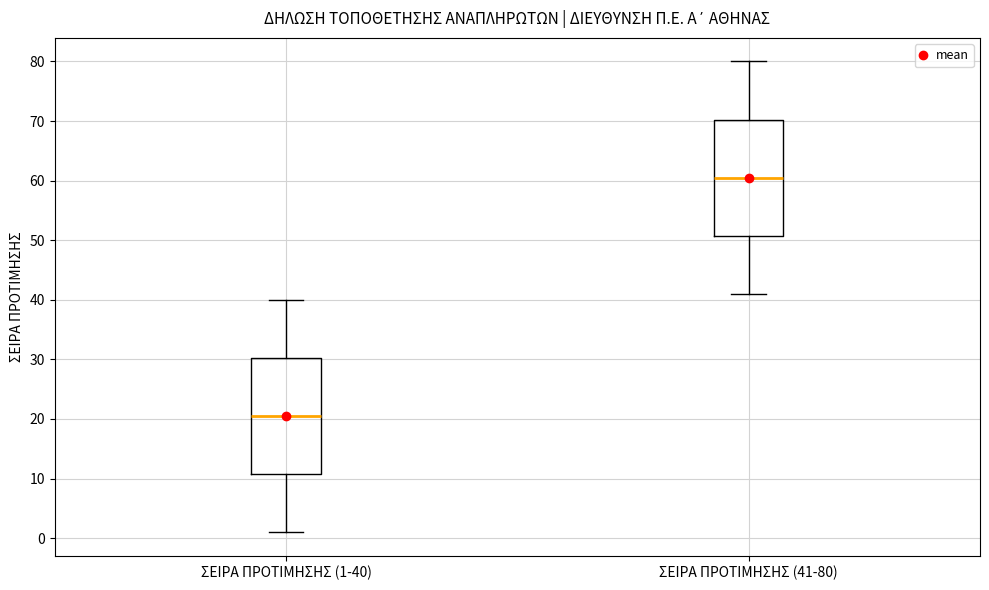

Which box has the lowest median line?

ΣΕΙΡΑ ΠΡΟΤΙΜΗΣΗΣ (1-40)